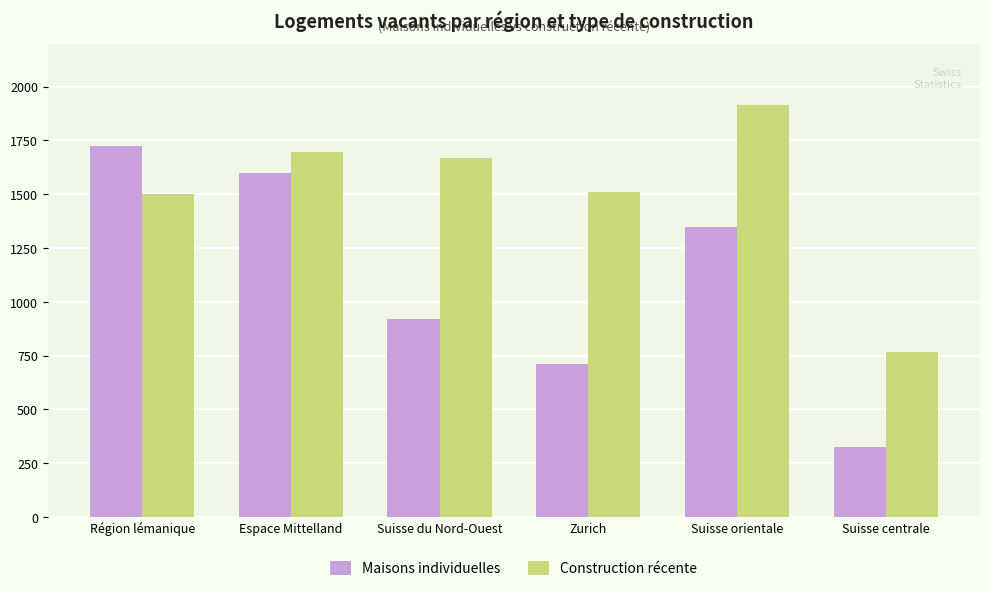

Rank the series by their average value, from lowest to highest.

Maisons individuelles, Construction récente